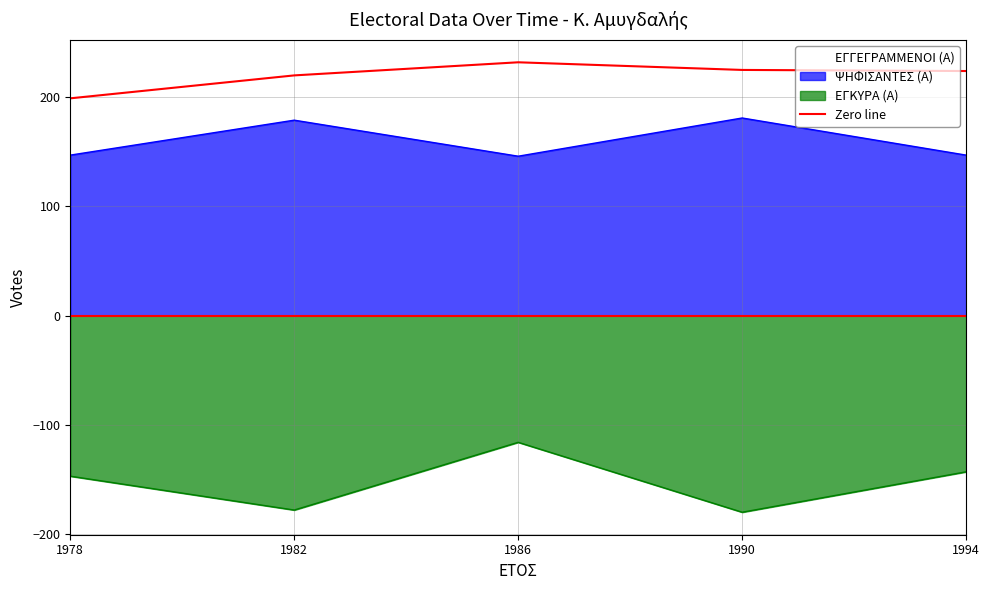

At which label does ΕΓΚΥΡΑ (Α) reach its peak?

1986